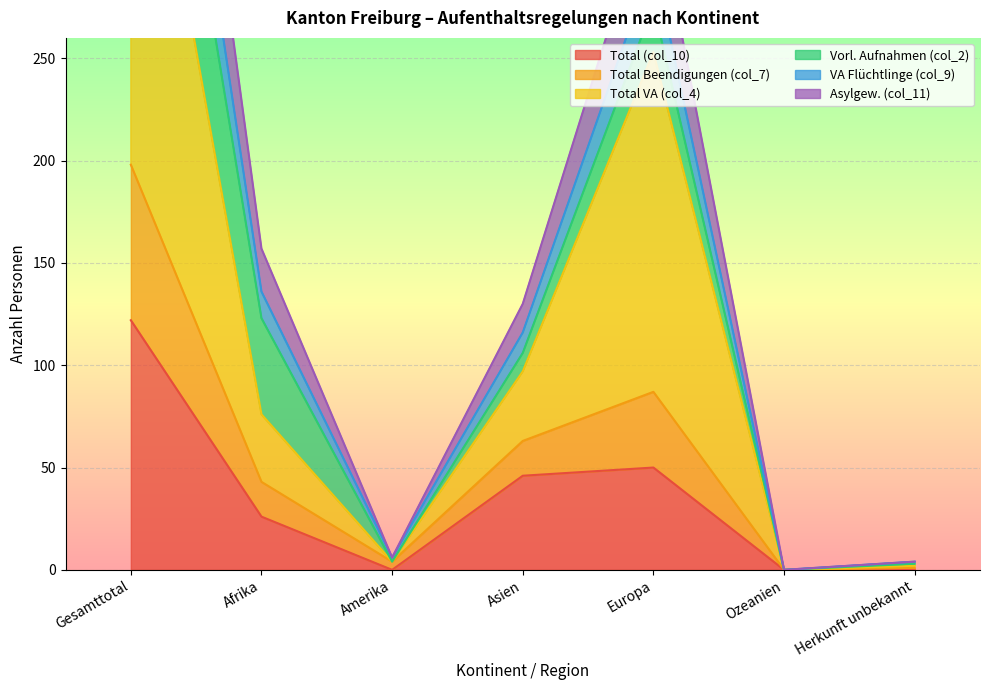

What is the sum of all Total VA (col_4) values?

864